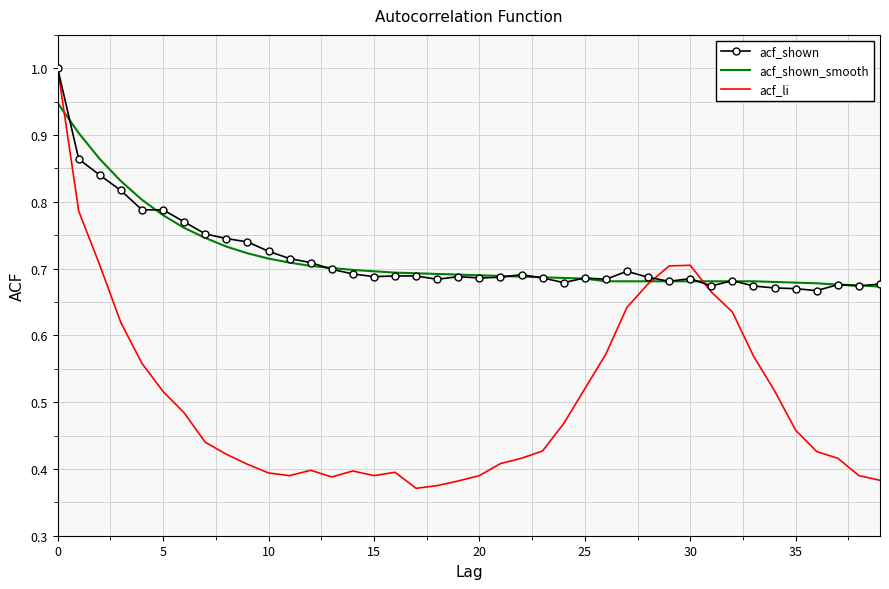

What is the greatest value displayed?

1.0